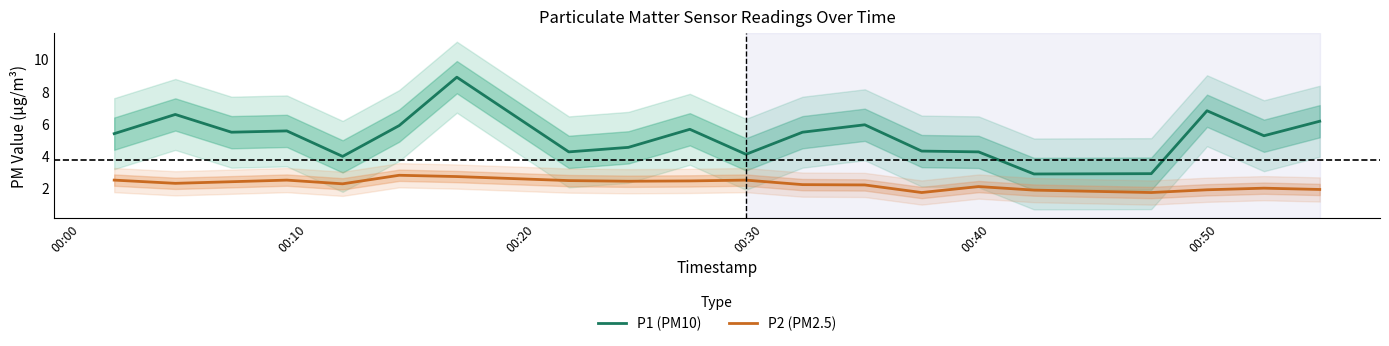

True or false: P1 (PM10) and P2 (PM2.5) cross at least once.

False